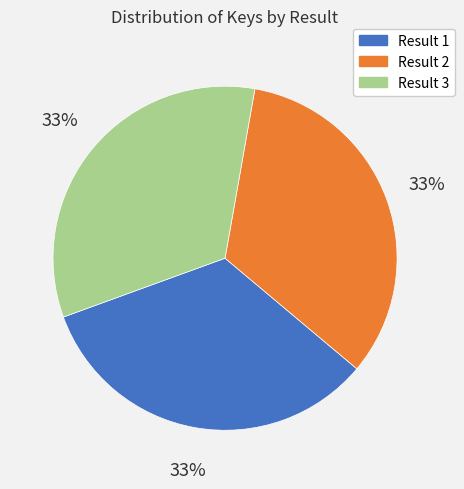

To the nearest percent, what is the average slice percentage?

33%